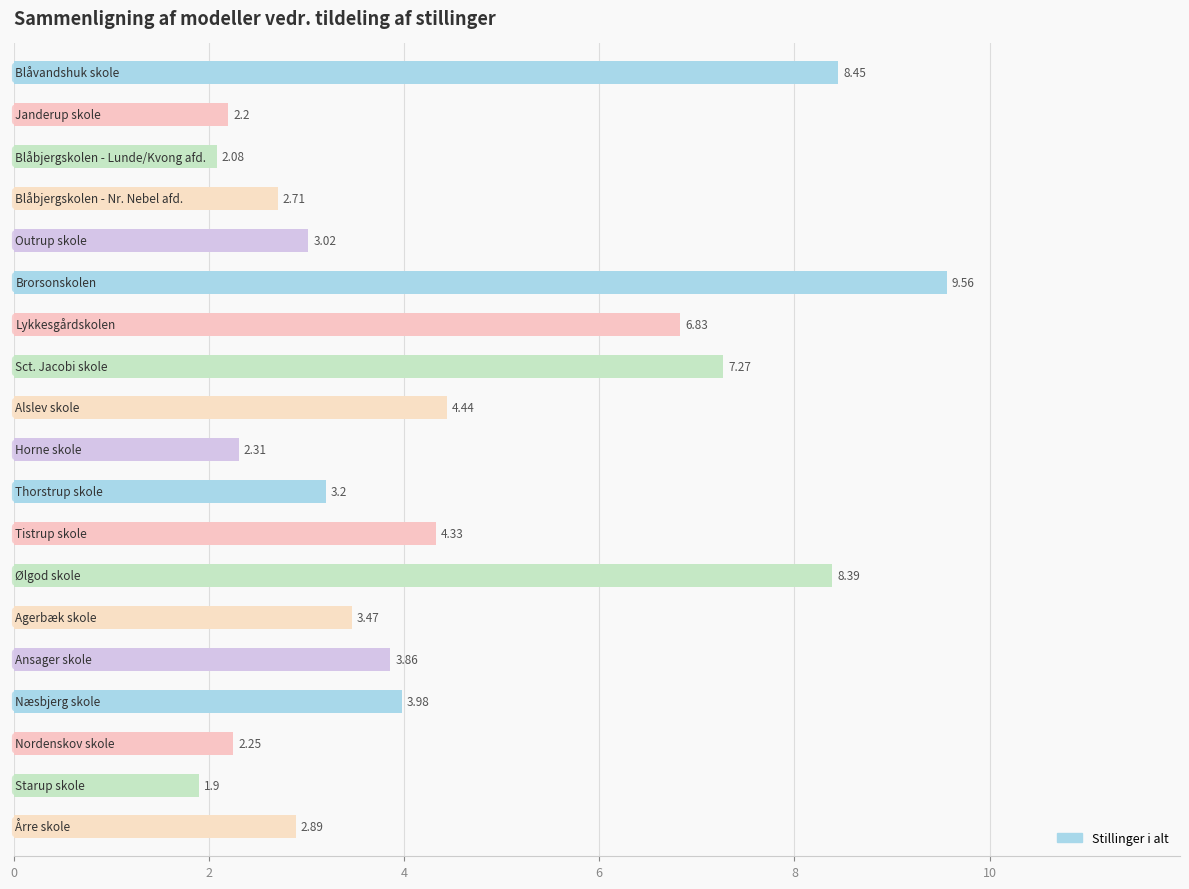

What is the difference between the maximum and minimum values?

7.7